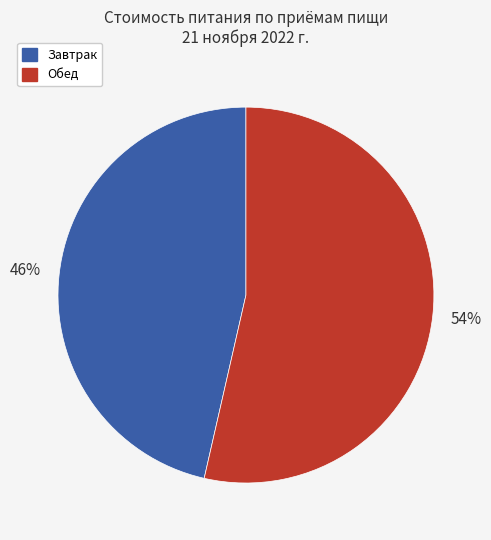

Does any single category account for the majority?

Yes